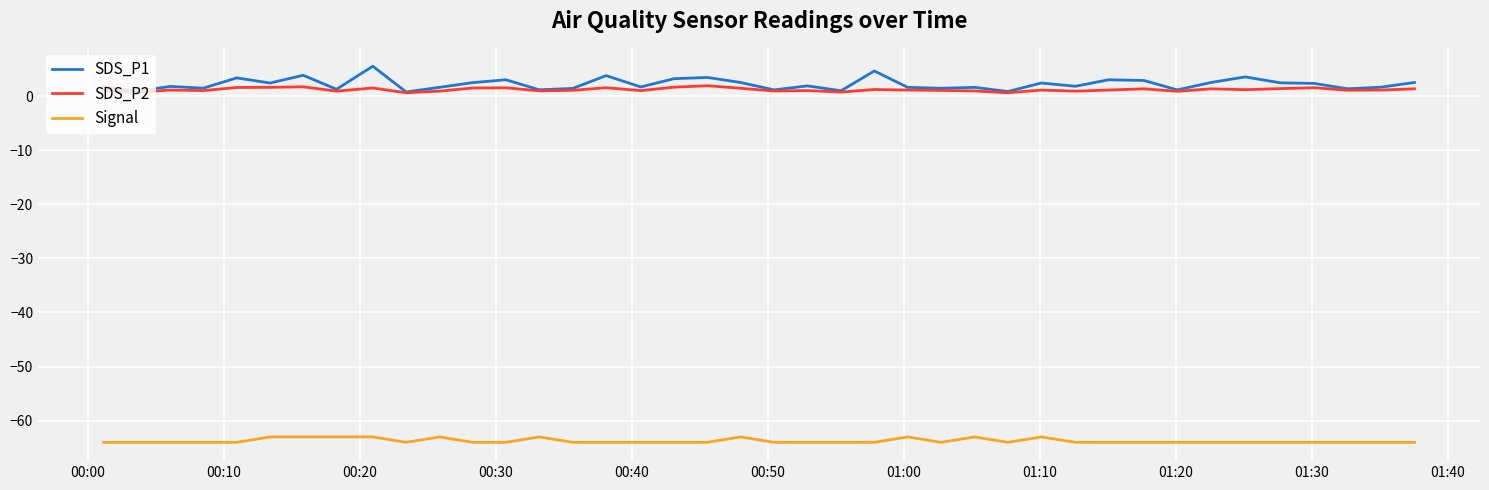

What is the highest value of the Signal series?

-63.0